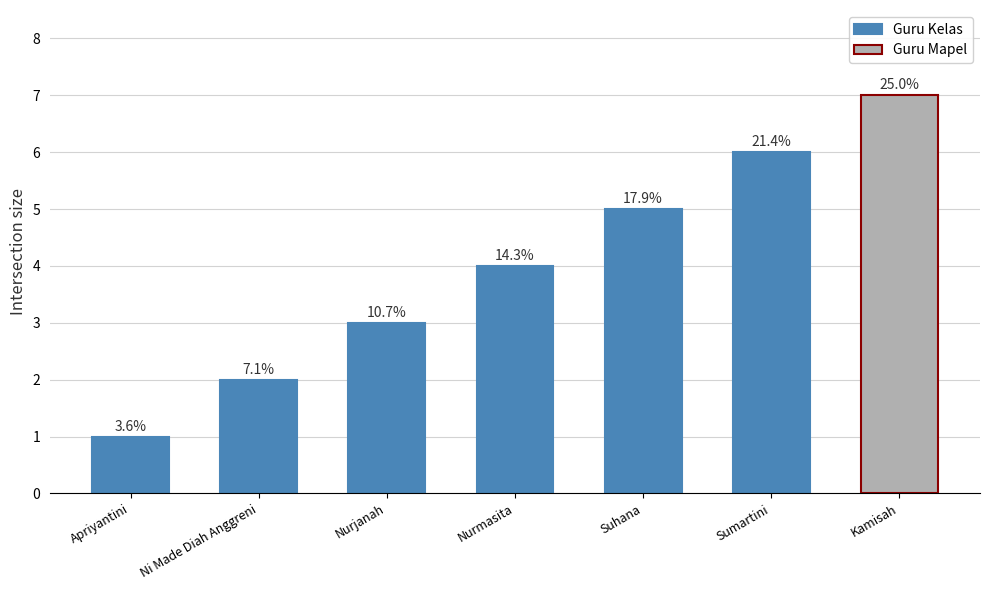

True or false: the data shows 3 at Kamisah.

False